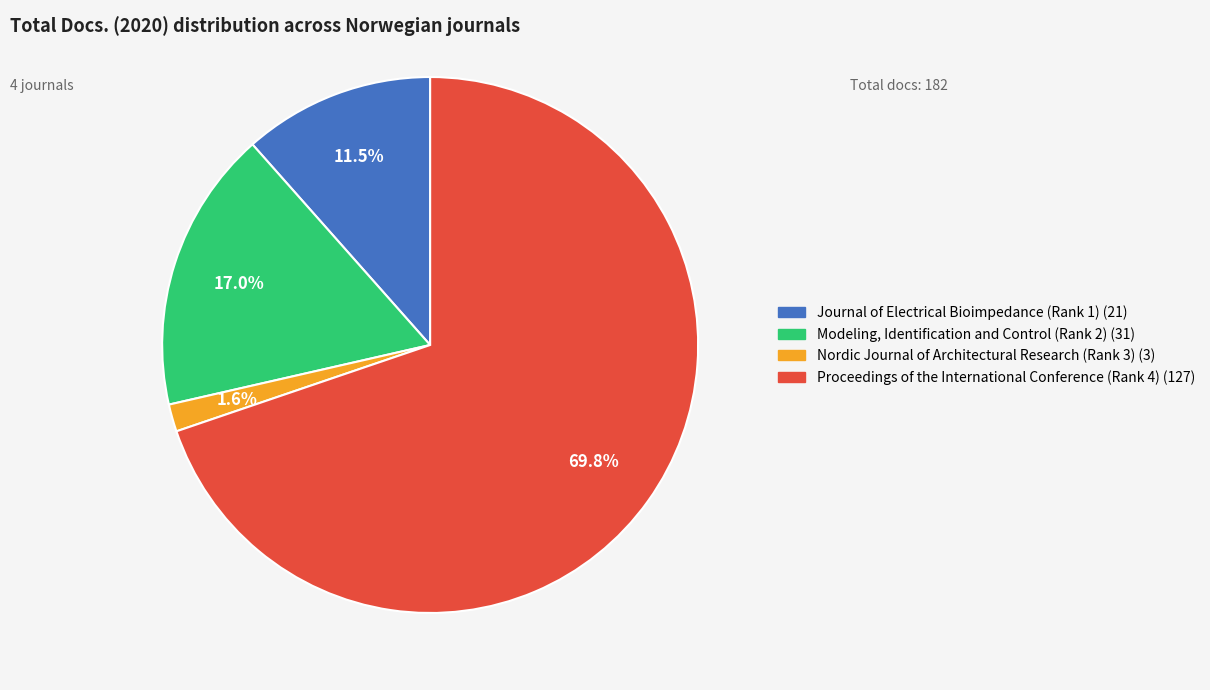

What percentage is the Modeling, Identification and Control (Rank 2) slice, to the nearest percent?

17%